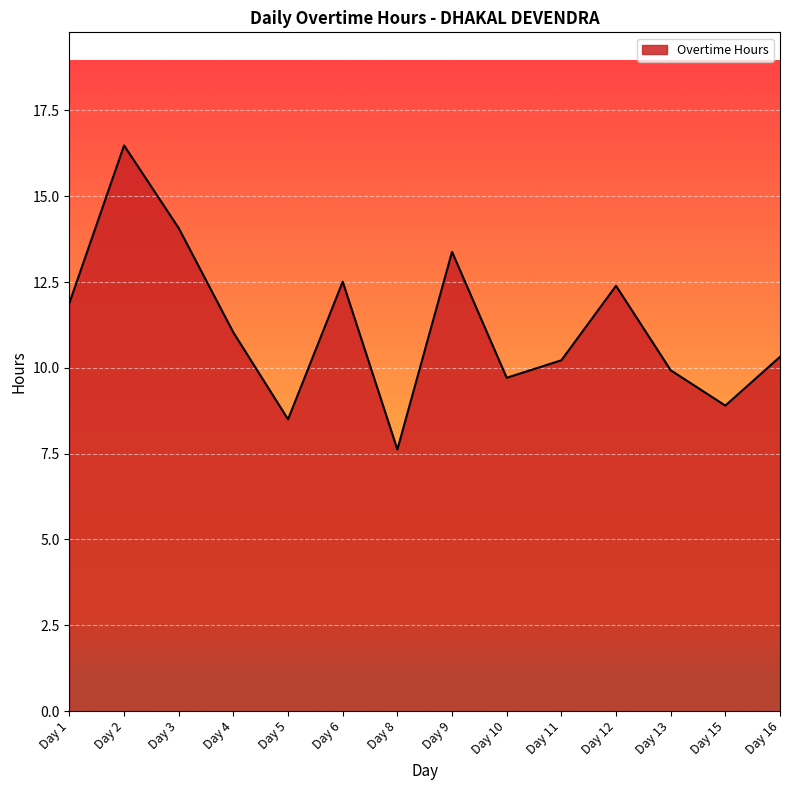

What is the sum of the values at Day 9 and Day 3?

27.5